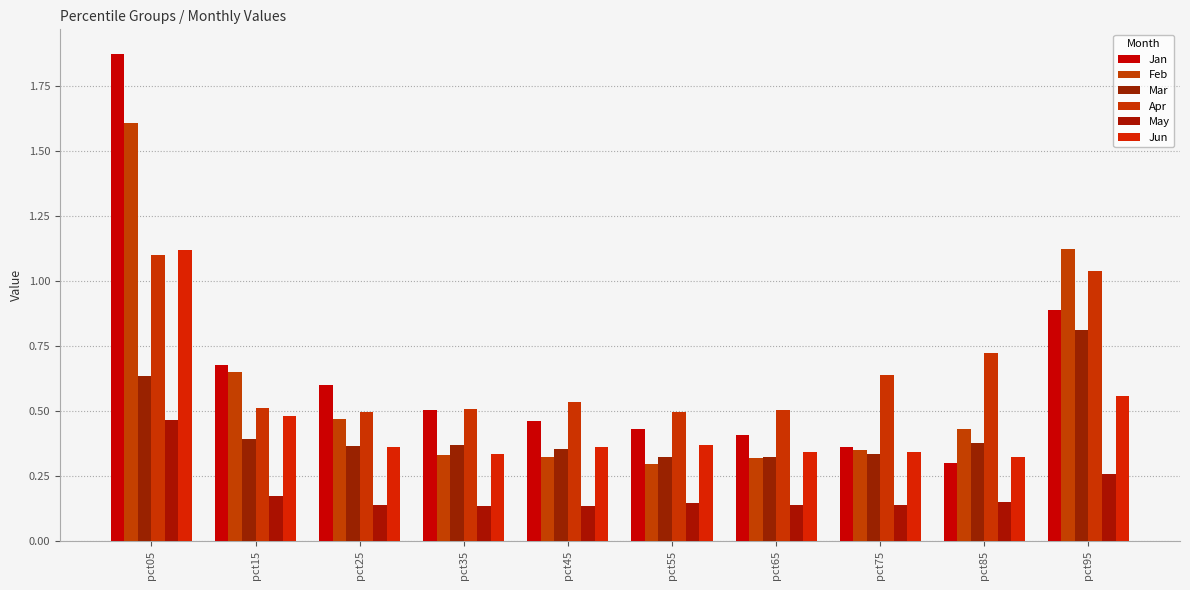

Is the value of Apr at pct05 greater than the value of Jun at pct15?

Yes